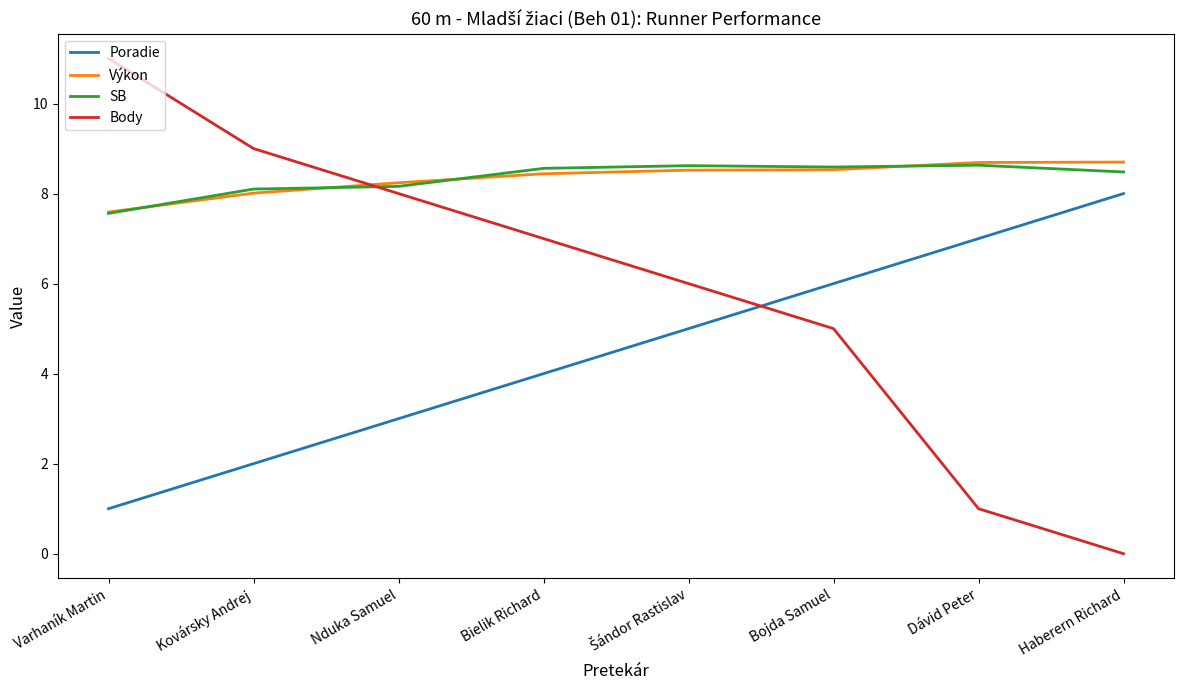

Is the value of Výkon at Haberern Richard greater than the value of Body at Bielik Richard?

Yes